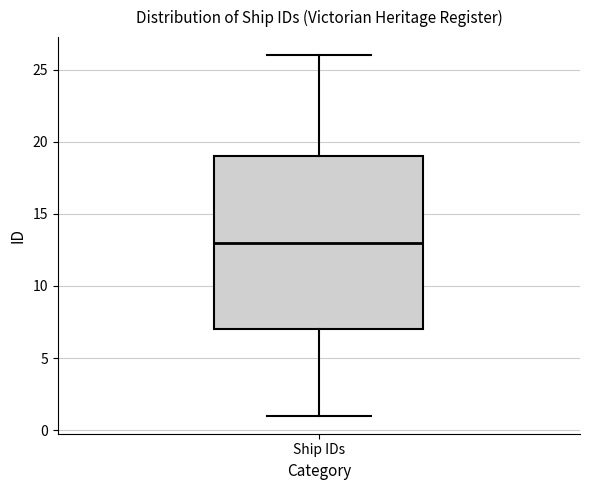

Read this box plot against the y-axis: the position of the median line, the range covered by the box, and the ends of both whiskers. The values are not printed on the chart, so give them approximately, as read against the axis.

median 13, box 7 to 19, whiskers 1 to 26